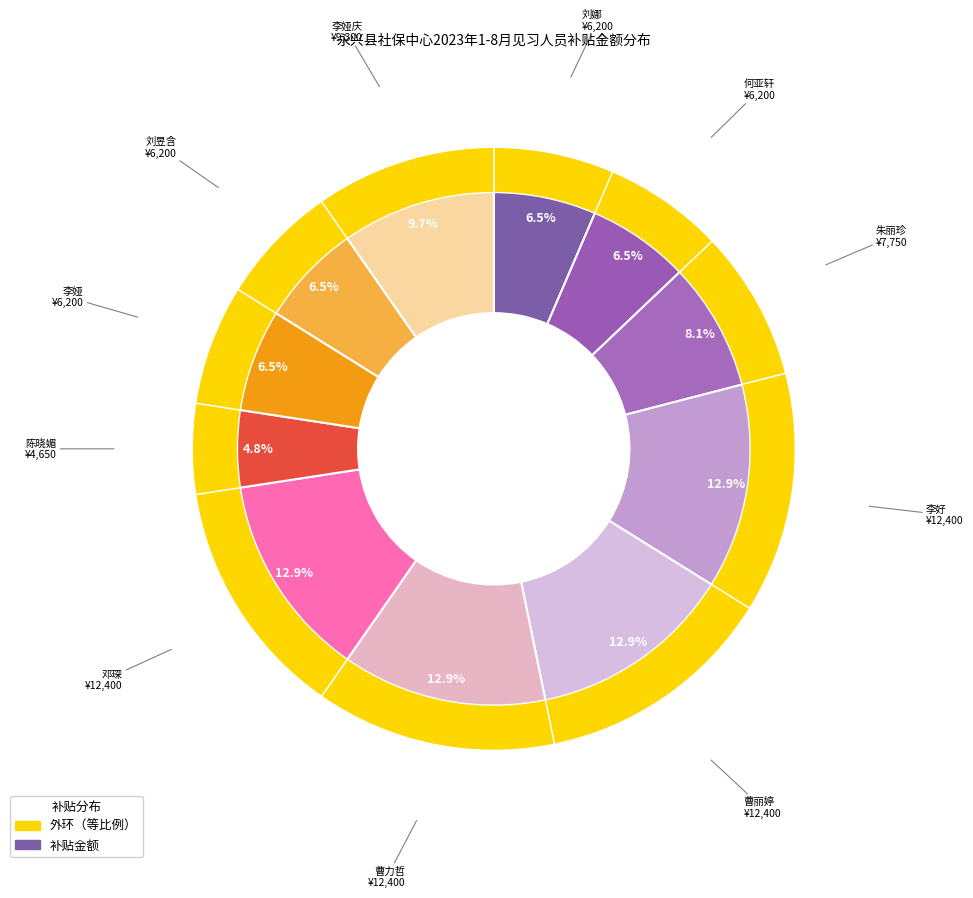

To the nearest percent, what is the difference between the largest and smallest slice percentages?

8%